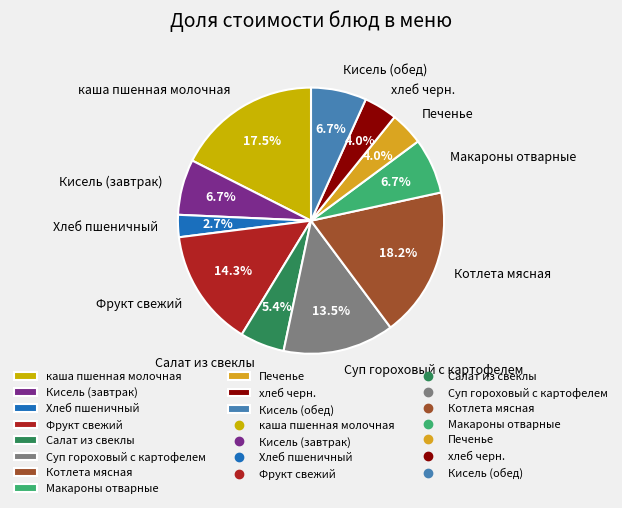

How many slices are in this pie chart?

11